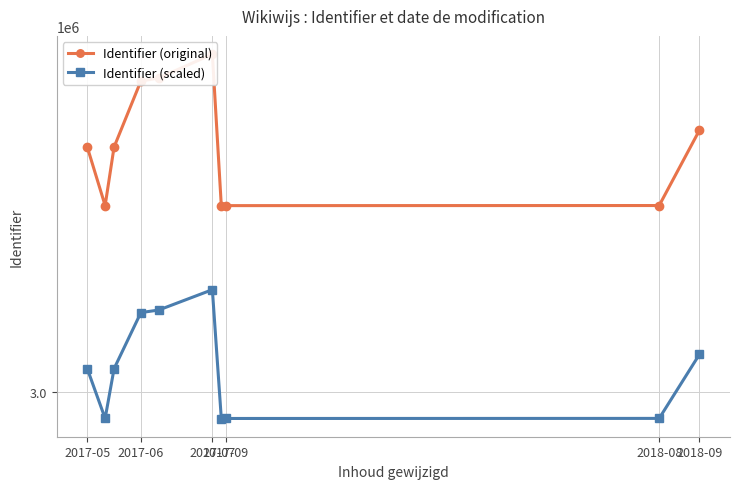

What are all the series names shown in the legend?

Identifier (original), Identifier (scaled)